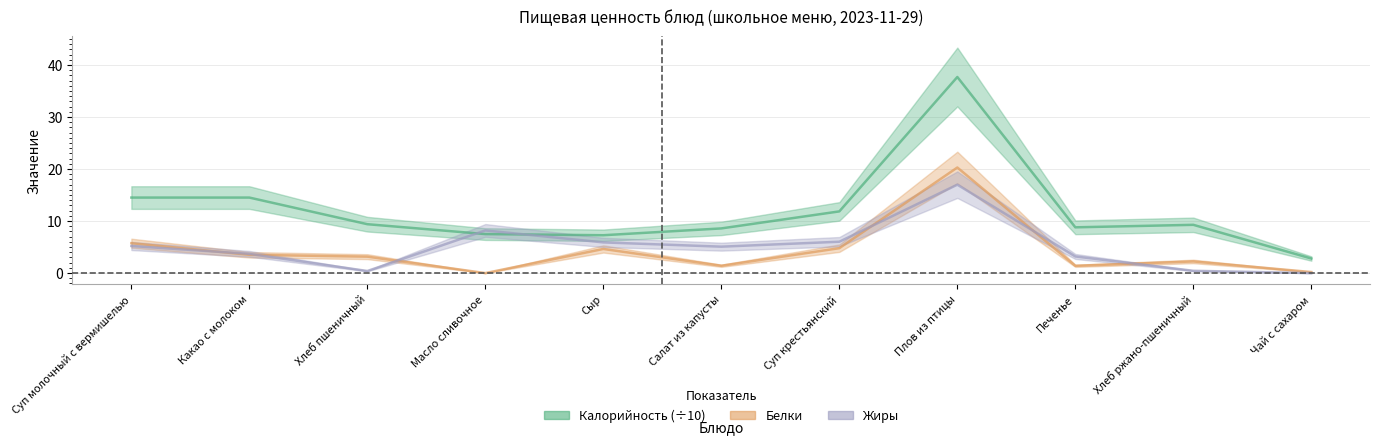

At which label does Жиры first exceed 5?

Суп молочный с вермишелью